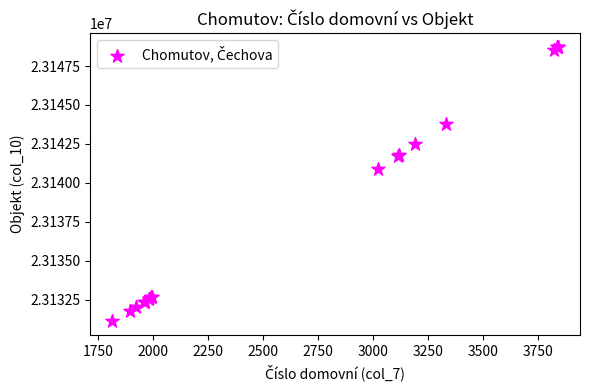

What Y value in the scatter plot is closest to 23139915?

23140917